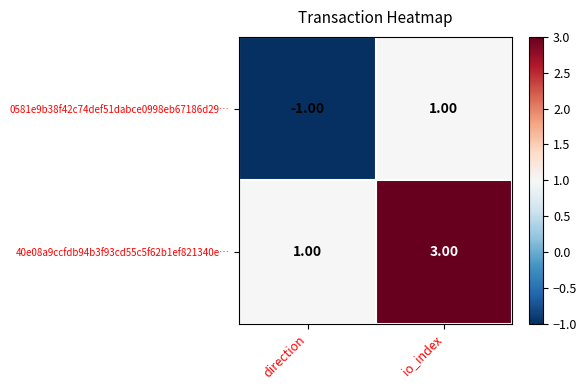

What is the spread (max minus min) of values at direction?

2